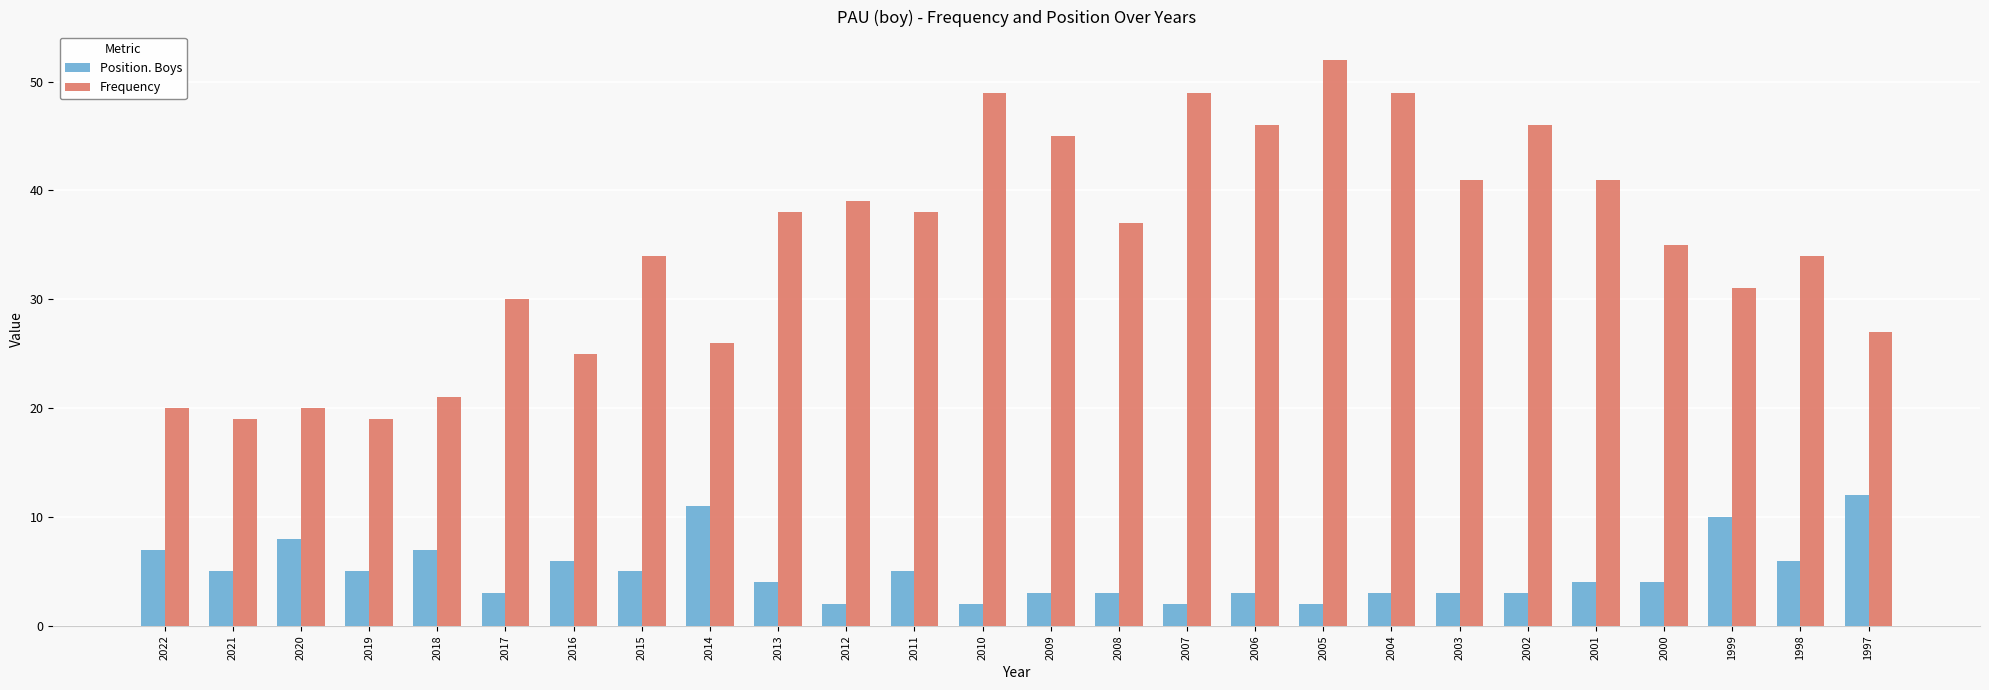

How many distinct data groups are displayed?

2